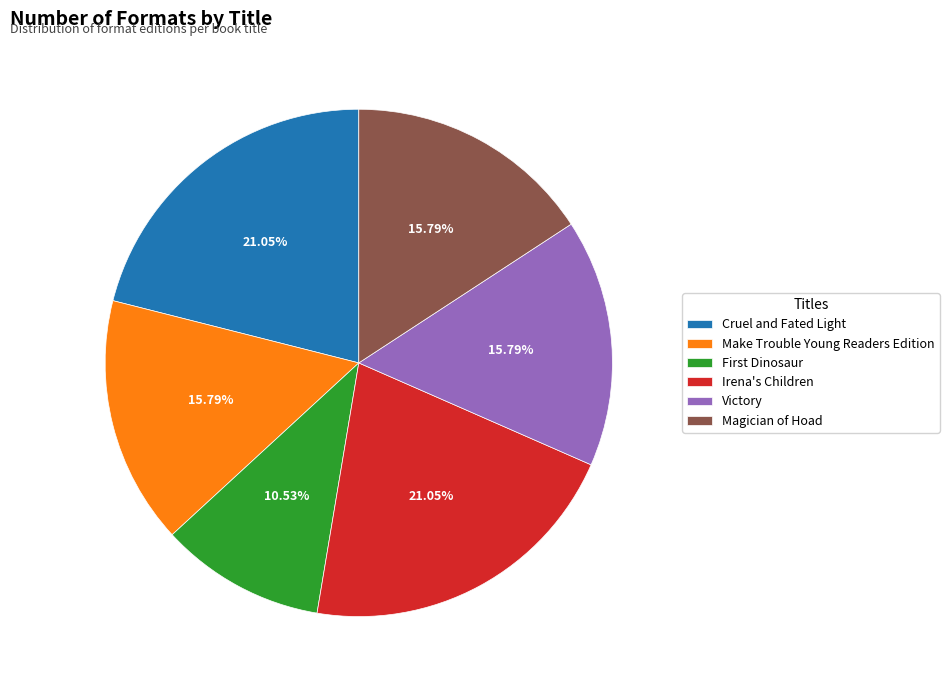

What is the smallest slice in the pie chart?

First Dinosaur